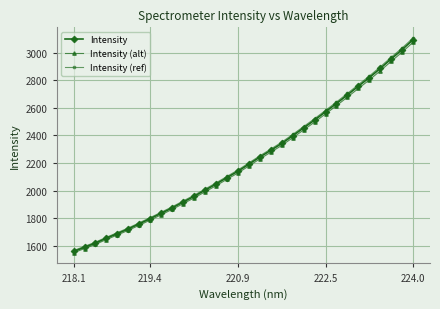

What is the difference between the maximum and second lowest values in the Intensity (ref) series?

1509.6